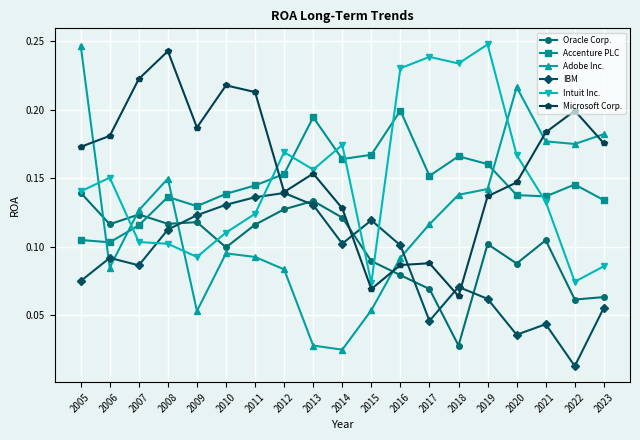

The Microsoft Corp. series shows 0.2 at 2021. True or false?

True